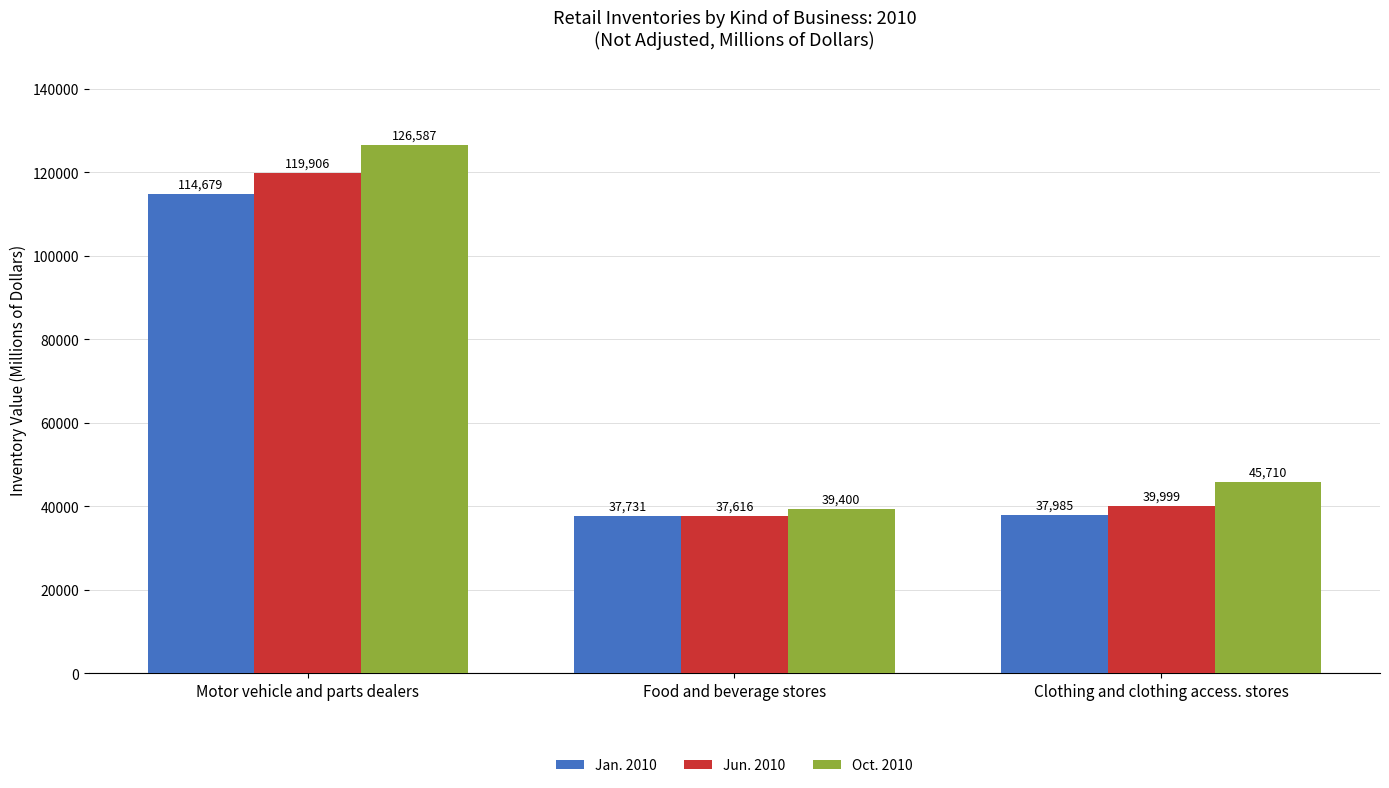

How many groups of bars are there?

3